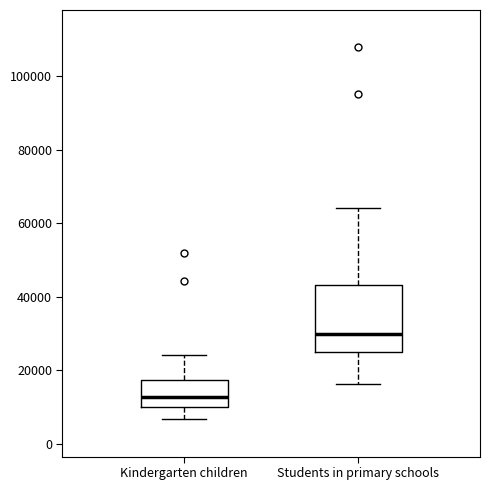

Reading left to right, read every box against the y-axis: the position of its median line, the range the box covers, and the ends of its whiskers. The values are not printed on the chart, so give them approximately, as read against the axis.

Kindergarten children: median 12000, box 10000 to 18000, whiskers 6000 to 24000
Students in primary schools: median 30000, box 26000 to 44000, whiskers 16000 to 64000